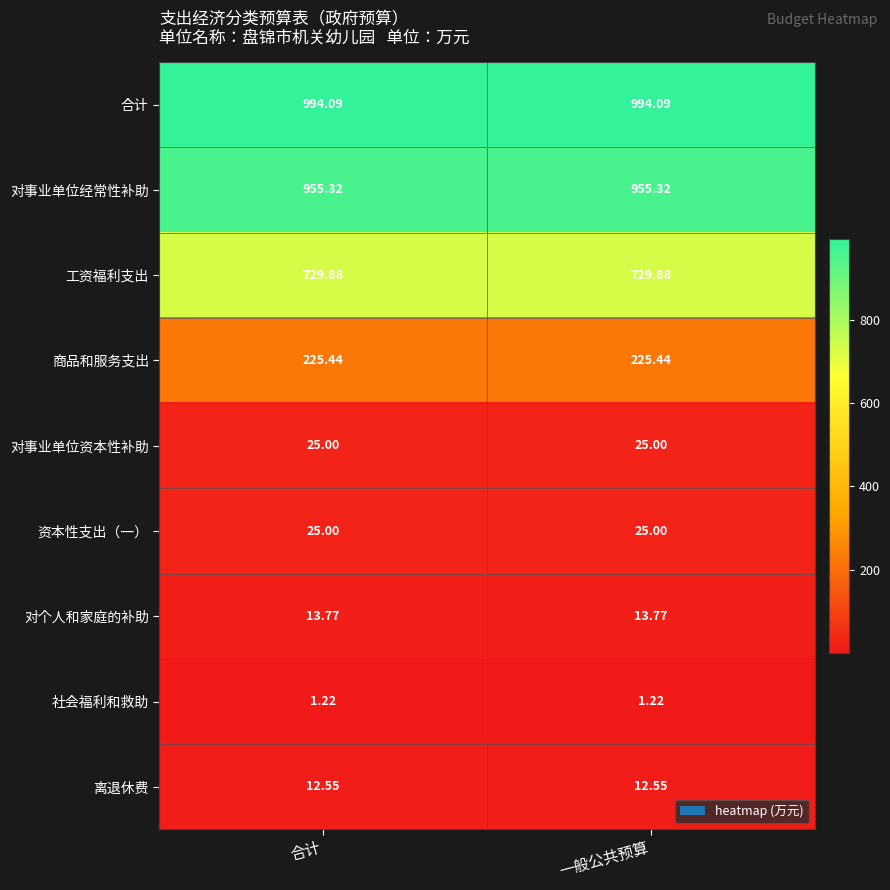

What is the total value across all series at 合计?

2982.3